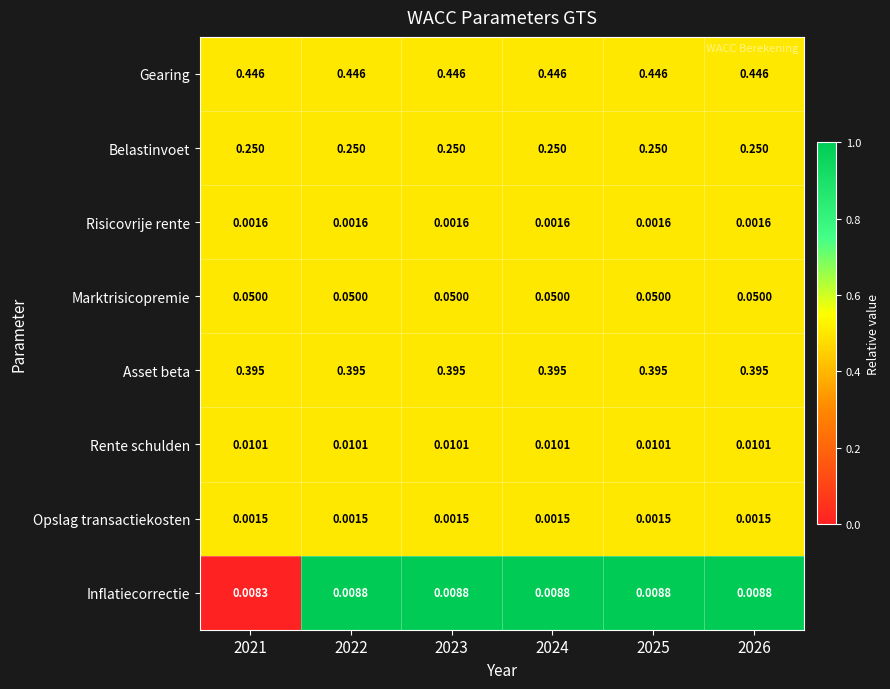

Which series has the largest total across all categories?

Gearing